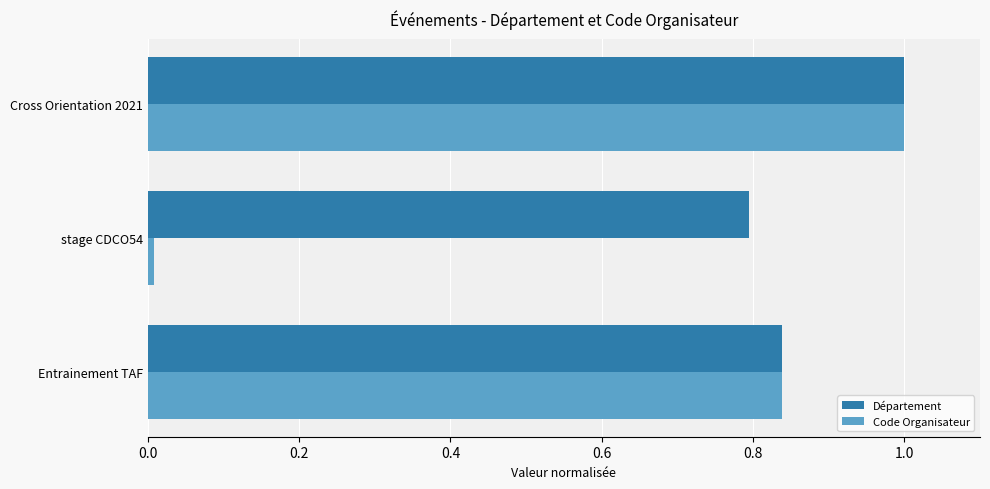

At which category does the chart reach its minimum across all series?

stage CDCO54